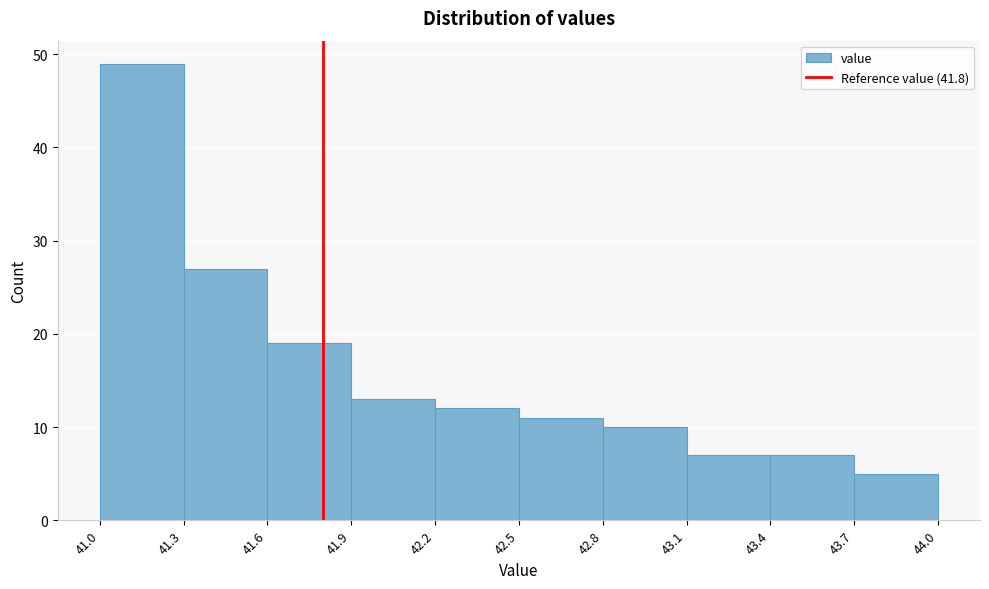

Reading left to right, list every bar in this chart as the range it spans on the x-axis followed by its height. The values are not printed on the chart, so give them approximately, as read against the axis.

41.0 to 41.3: 49
41.3 to 41.6: 27
41.6 to 41.9: 19
41.9 to 42.2: 13
42.2 to 42.5: 12
42.5 to 42.8: 11
42.8 to 43.1: 10
43.1 to 43.4: 7
43.4 to 43.7: 7
43.7 to 44.0: 5